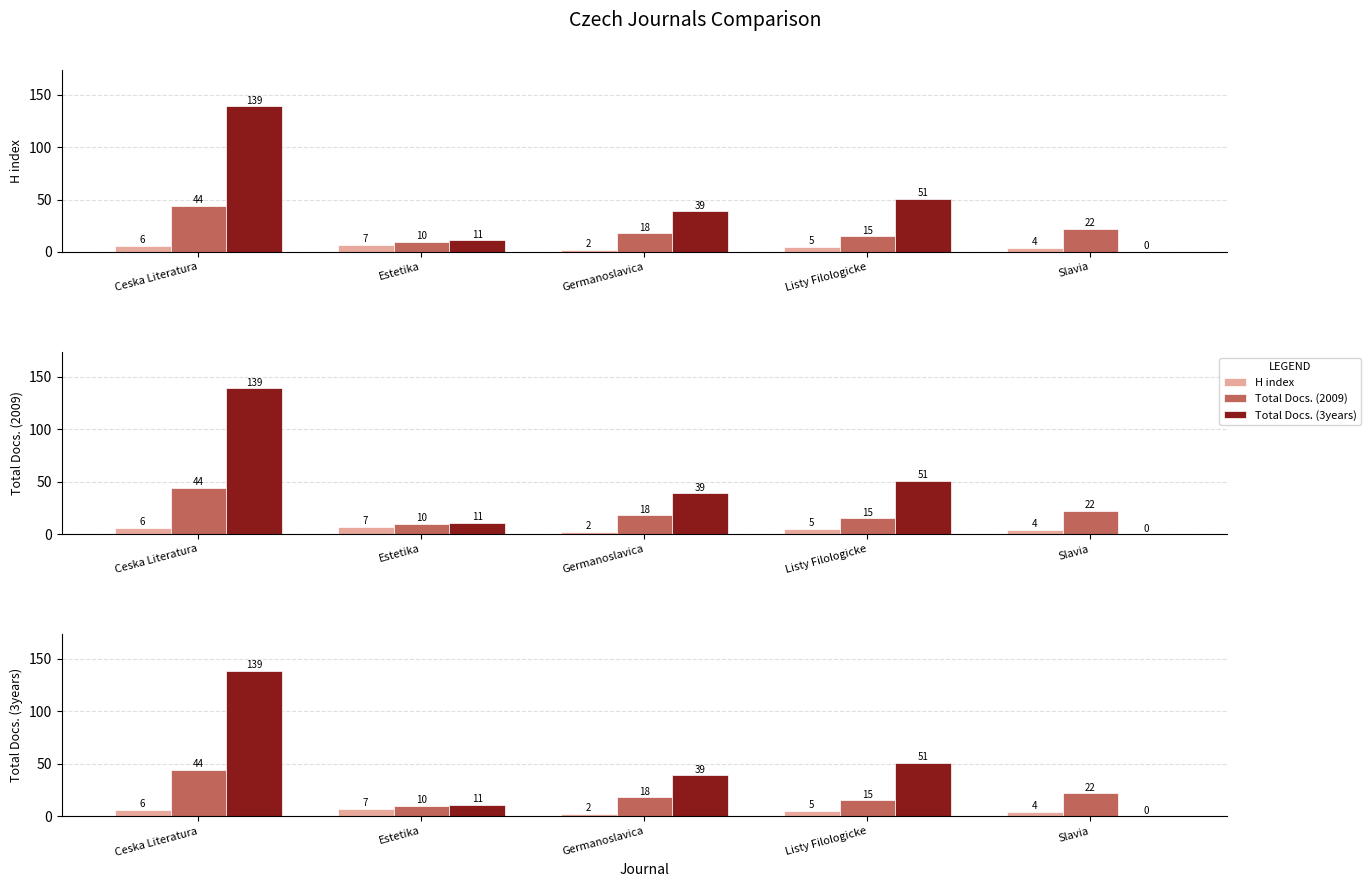

List the series in order of their overall mean, lowest first.

H index, Total Docs. (2009), Total Docs. (3years)